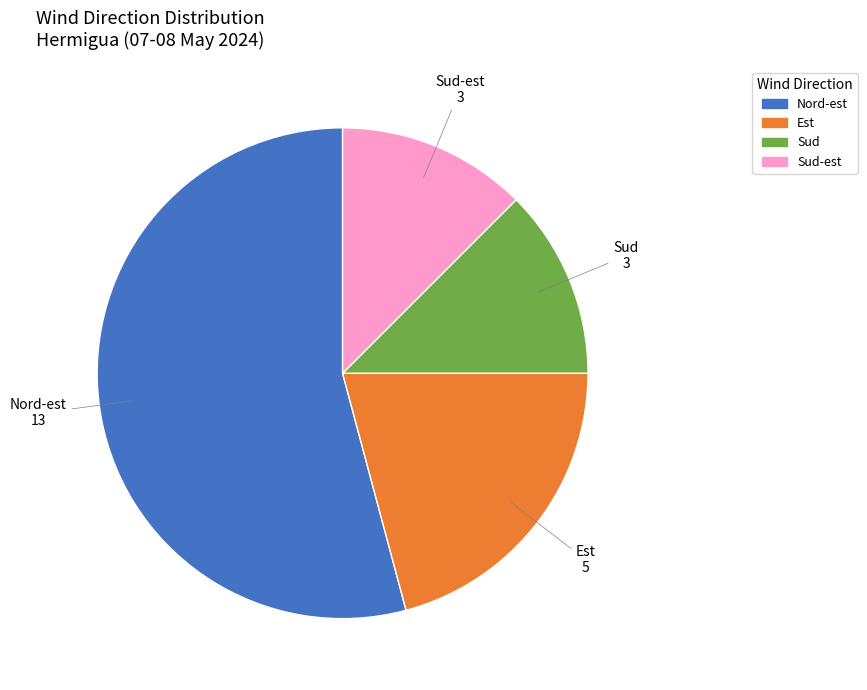

Is there a majority slice in this chart?

Yes